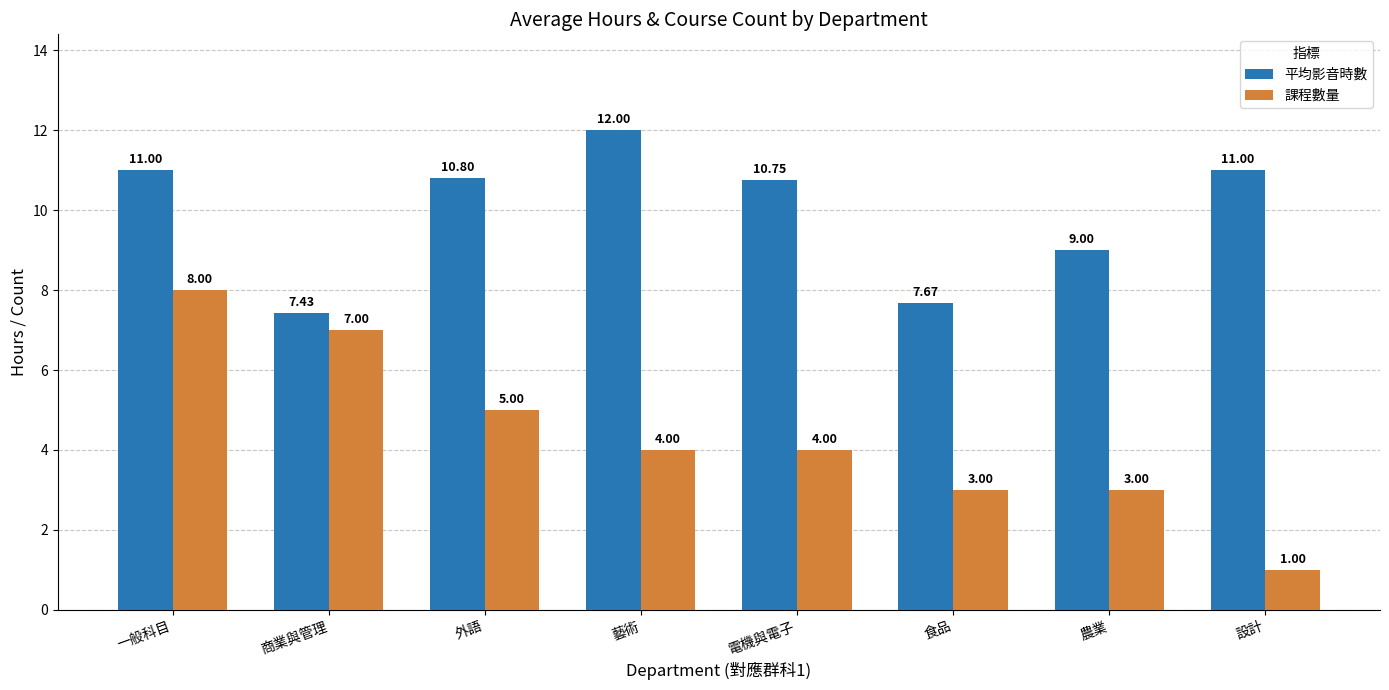

What is the spread (max minus min) of values at 農業?

6.0